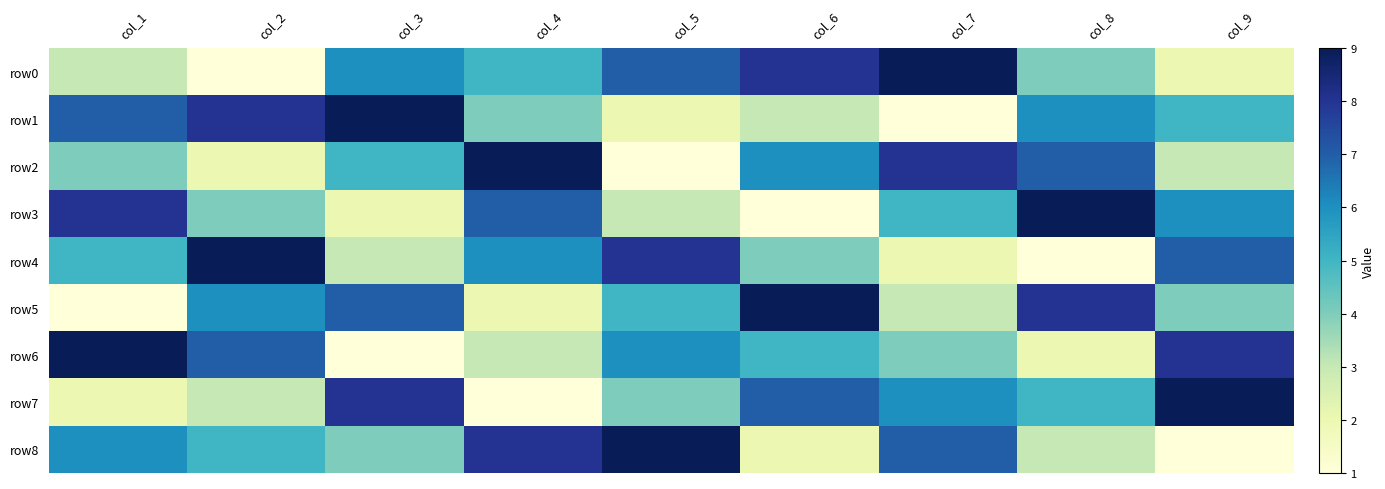

Reading left to right, what are all the values shown in this chart?

row0: col_1=3	col_2=1	col_3=6	col_4=5	col_5=7	col_6=8	col_7=9	col_8=4	col_9=2
row1: col_1=7	col_2=8	col_3=9	col_4=4	col_5=2	col_6=3	col_7=1	col_8=6	col_9=5
row2: col_1=4	col_2=2	col_3=5	col_4=9	col_5=1	col_6=6	col_7=8	col_8=7	col_9=3
row3: col_1=8	col_2=4	col_3=2	col_4=7	col_5=3	col_6=1	col_7=5	col_8=9	col_9=6
row4: col_1=5	col_2=9	col_3=3	col_4=6	col_5=8	col_6=4	col_7=2	col_8=1	col_9=7
row5: col_1=1	col_2=6	col_3=7	col_4=2	col_5=5	col_6=9	col_7=3	col_8=8	col_9=4
row6: col_1=9	col_2=7	col_3=1	col_4=3	col_5=6	col_6=5	col_7=4	col_8=2	col_9=8
row7: col_1=2	col_2=3	col_3=8	col_4=1	col_5=4	col_6=7	col_7=6	col_8=5	col_9=9
row8: col_1=6	col_2=5	col_3=4	col_4=8	col_5=9	col_6=2	col_7=7	col_8=3	col_9=1